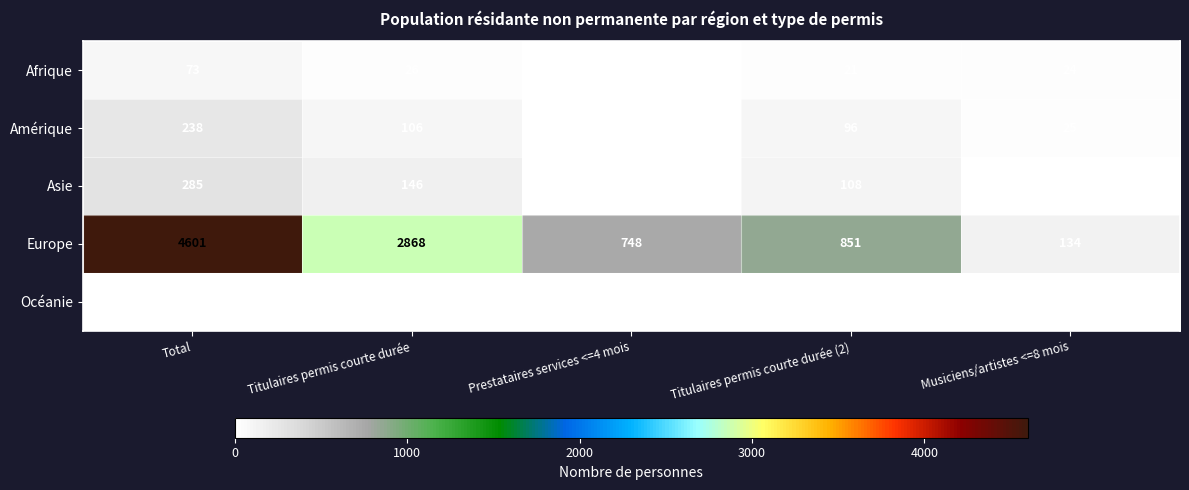

At which category is the sum across all series the highest?

Total